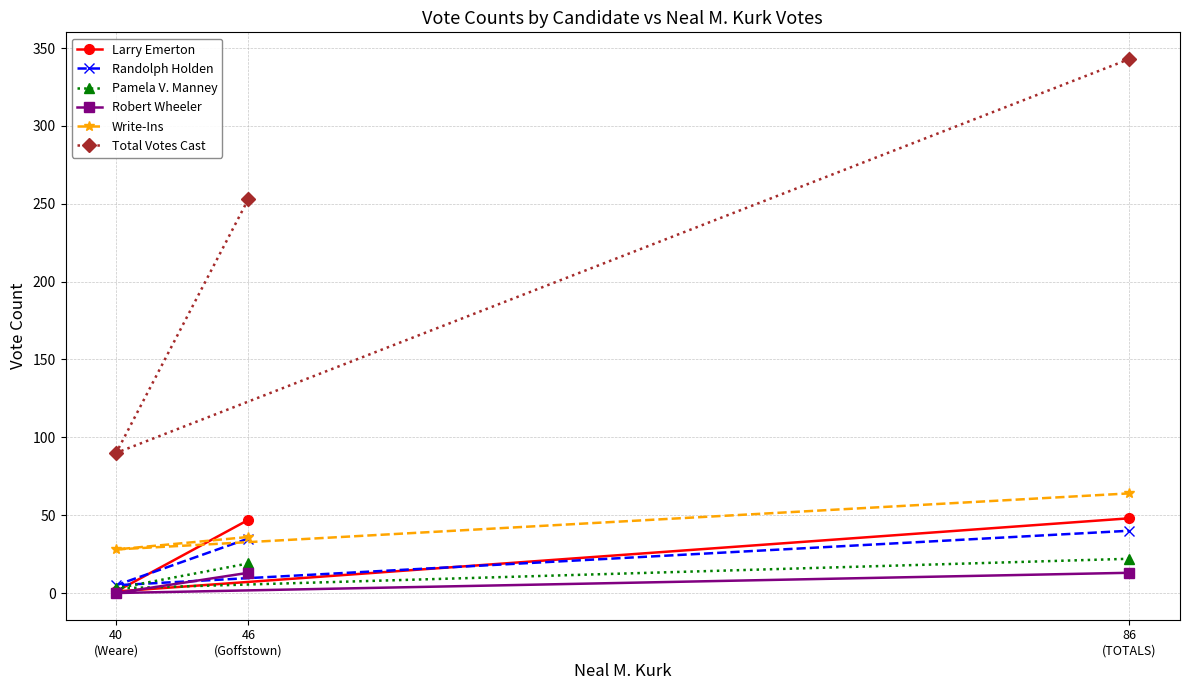

Rank the series by their maximum value, from highest to lowest.

Total Votes Cast, Write-Ins, Larry Emerton, Randolph Holden, Pamela V. Manney, Robert Wheeler